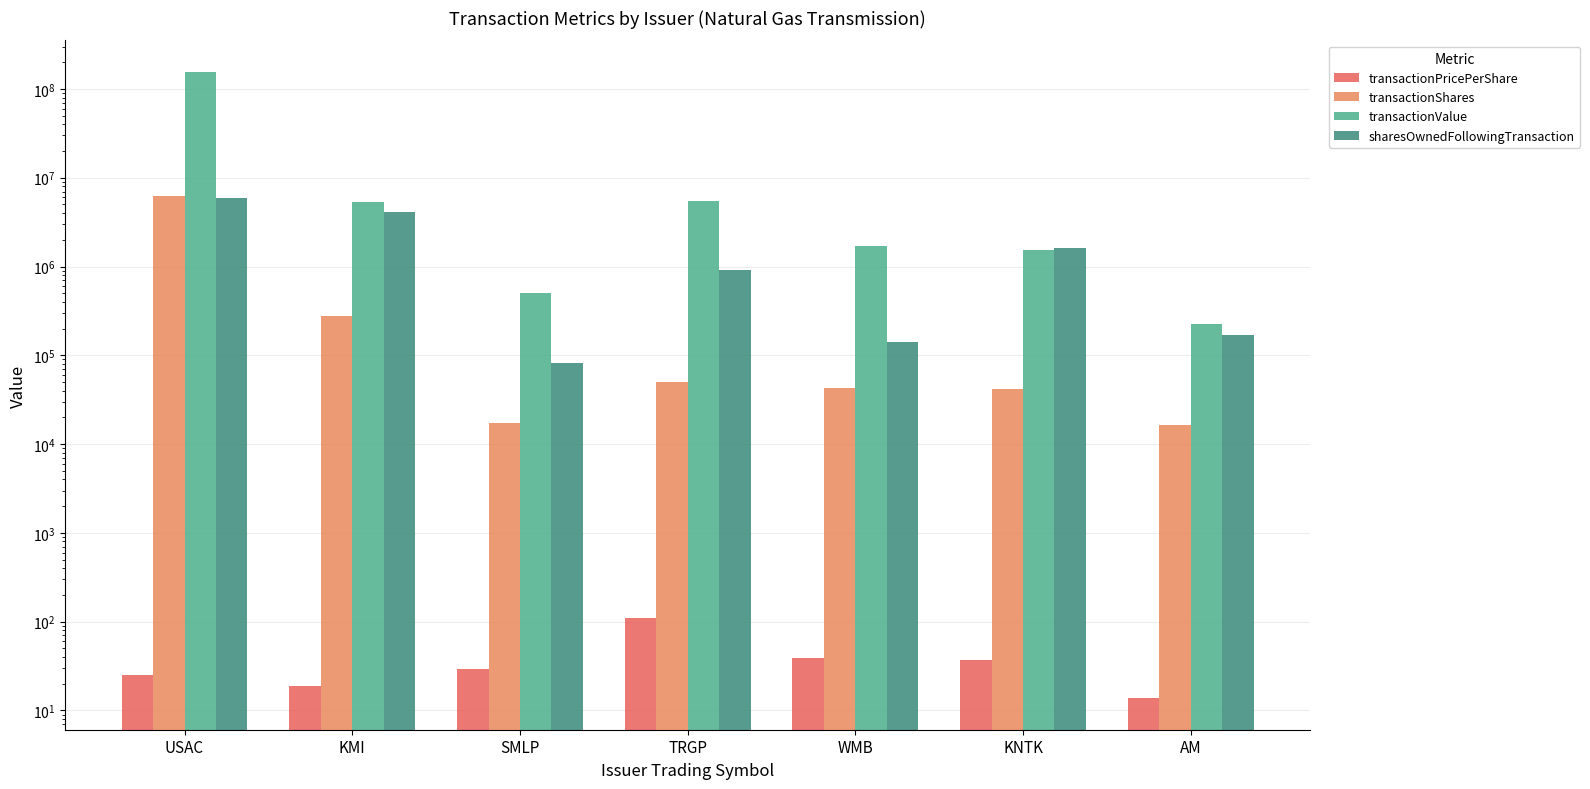

The transactionShares series shows 6238094.0 at USAC. True or false?

True